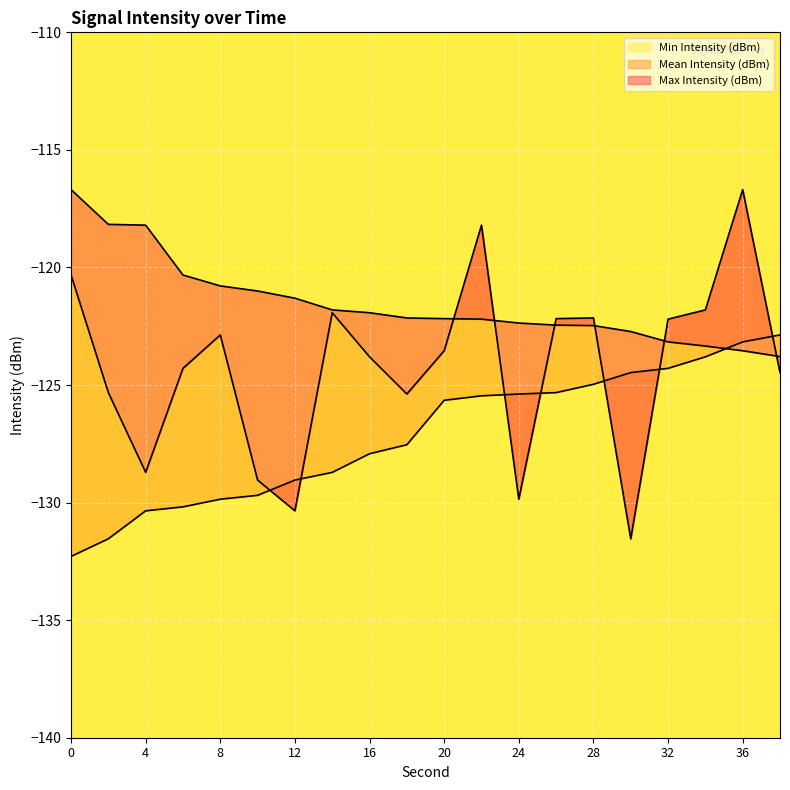

What is the average value of the Mean Intensity (dBm) series?

-124.2